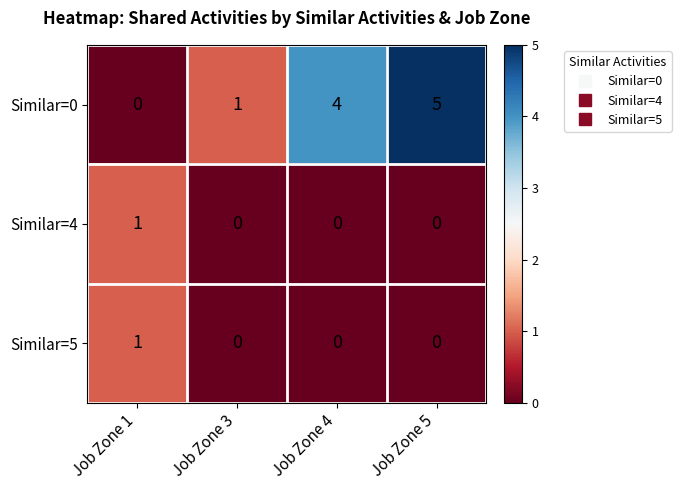

Reading left to right, extract all data points from this chart.

Similar=0: Job Zone 1=0	Job Zone 3=1	Job Zone 4=4	Job Zone 5=5
Similar=4: Job Zone 1=1	Job Zone 3=0	Job Zone 4=0	Job Zone 5=0
Similar=5: Job Zone 1=1	Job Zone 3=0	Job Zone 4=0	Job Zone 5=0